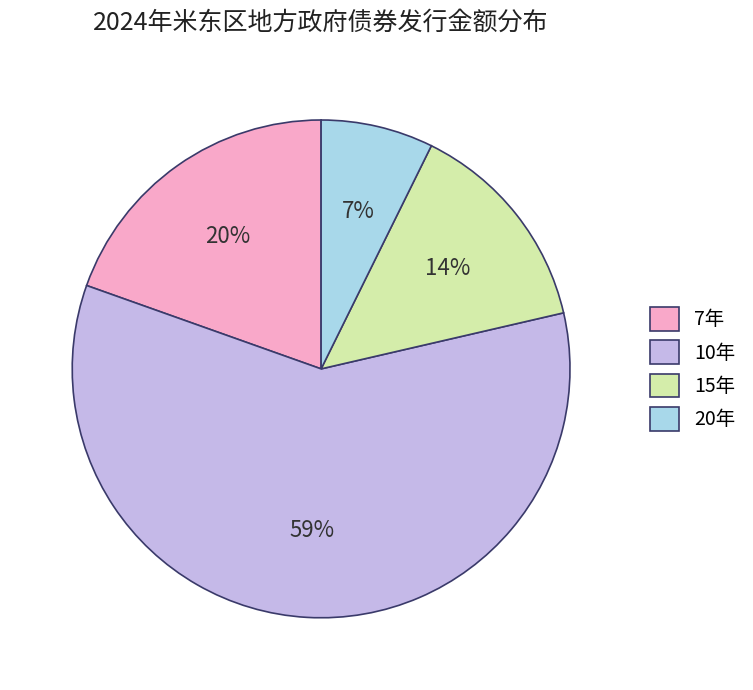

To the nearest percent, what is the difference between the largest and smallest slice percentages?

52%